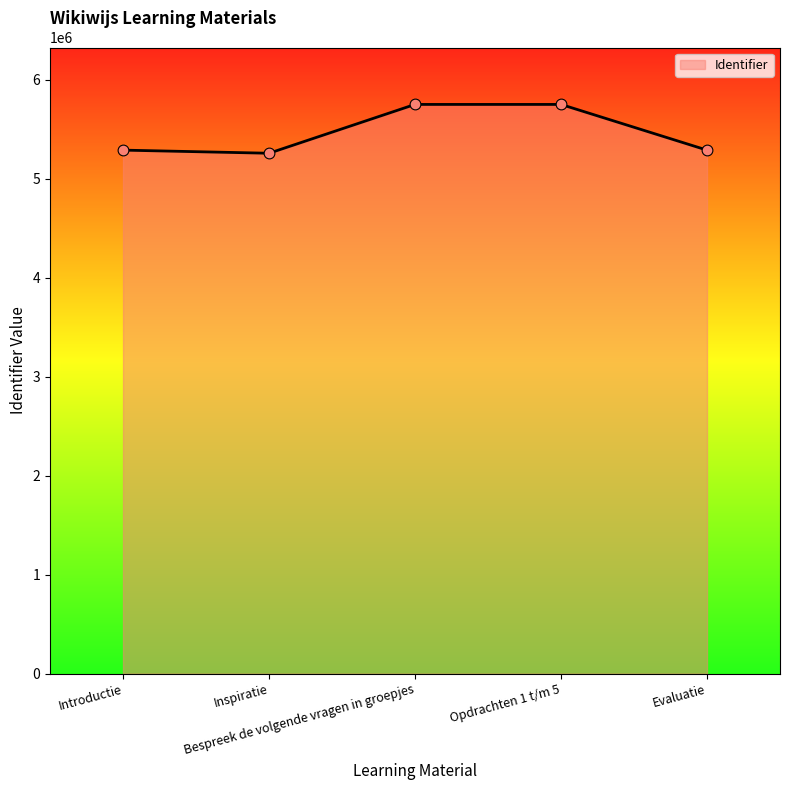

Between Bespreek de volgende vragen in groepjes and Evaluatie, which is larger?

Bespreek de volgende vragen in groepjes